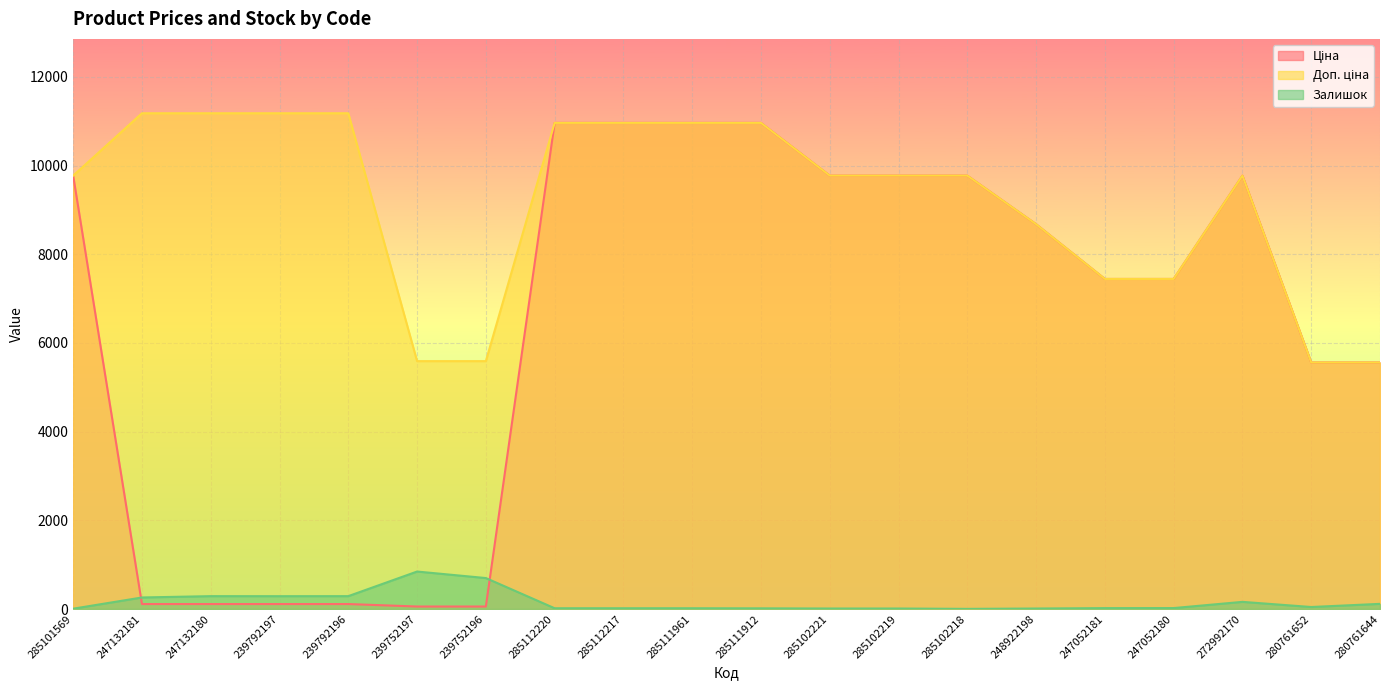

Which series has the widest spread of values?

Ціна